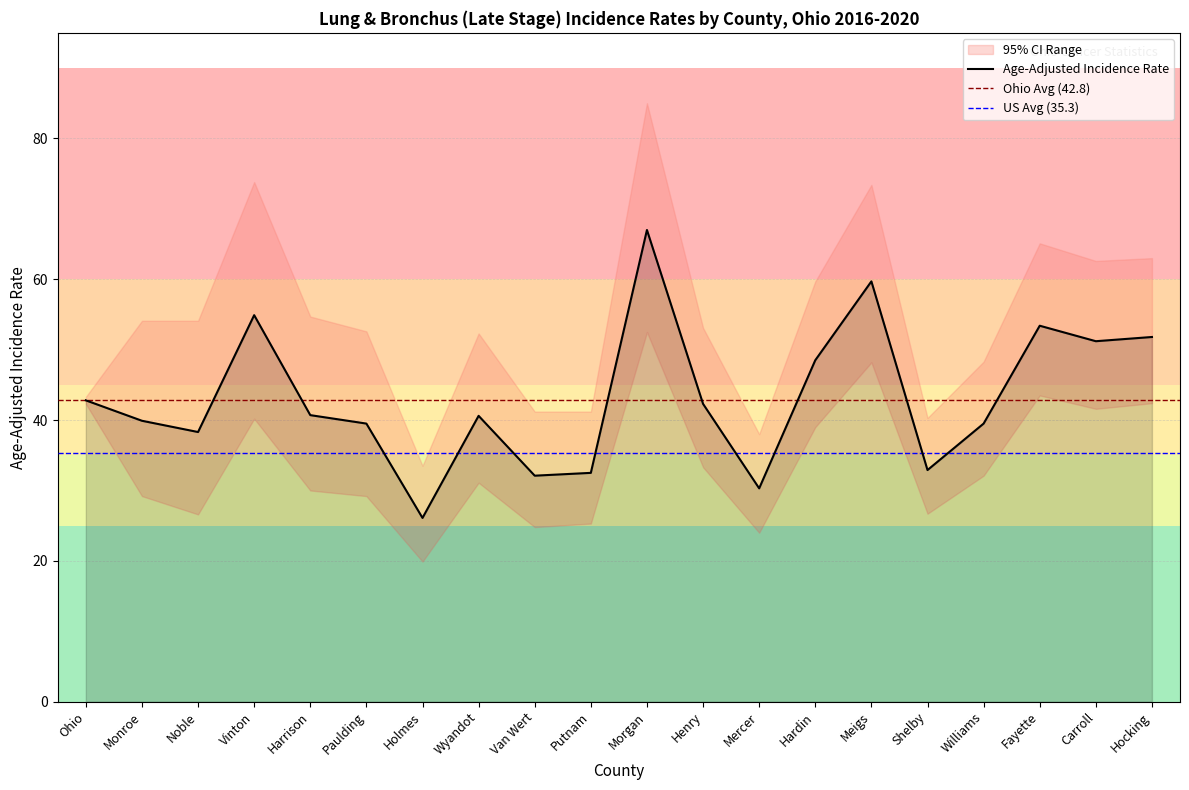

How many data points in Upper 95% CI are less than 54?

10